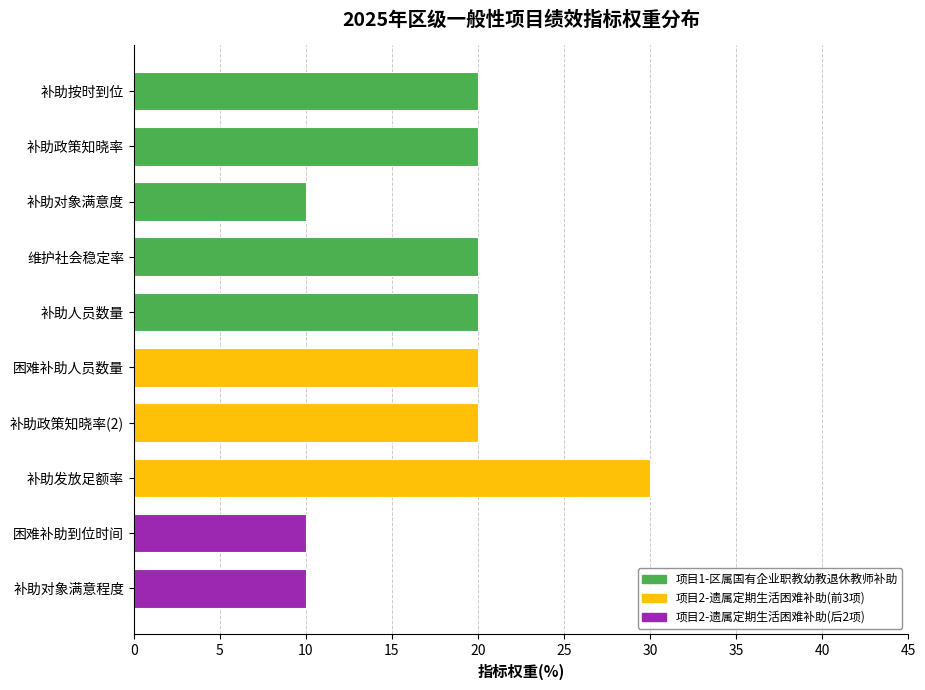

What position from the bottom is 维护社会稳定率?

7